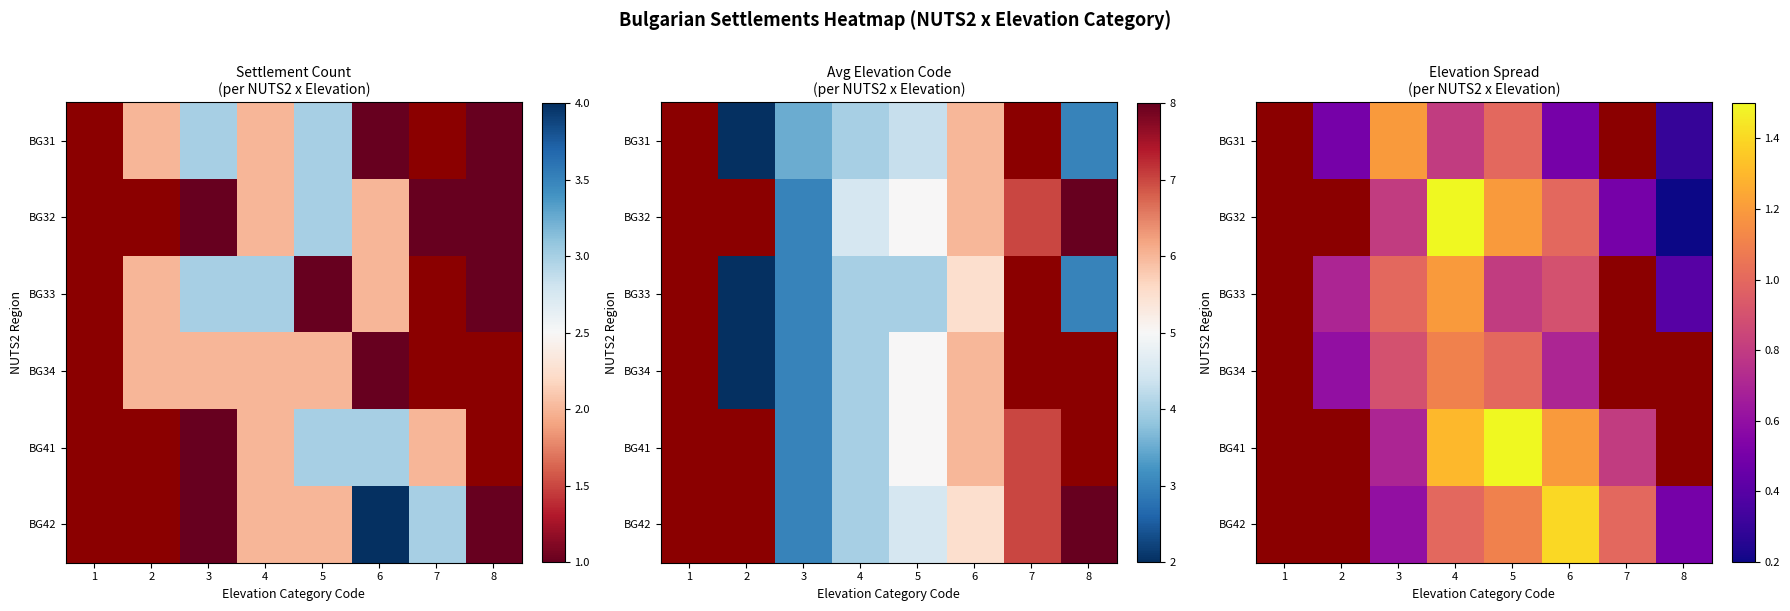

What value does the BG42 series have at 5?

1.1